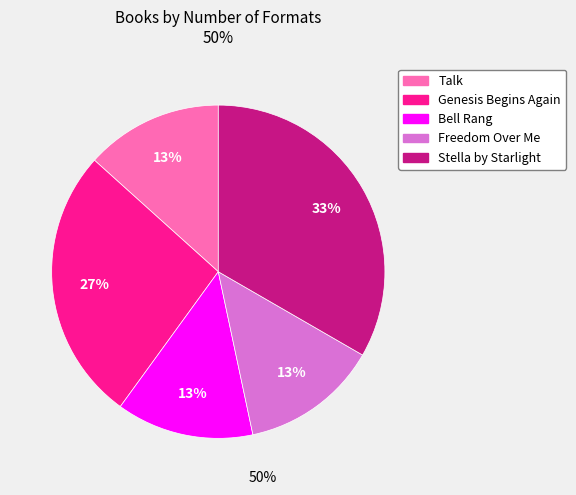

The Freedom Over Me slice represents 4% of the pie. True or false?

False